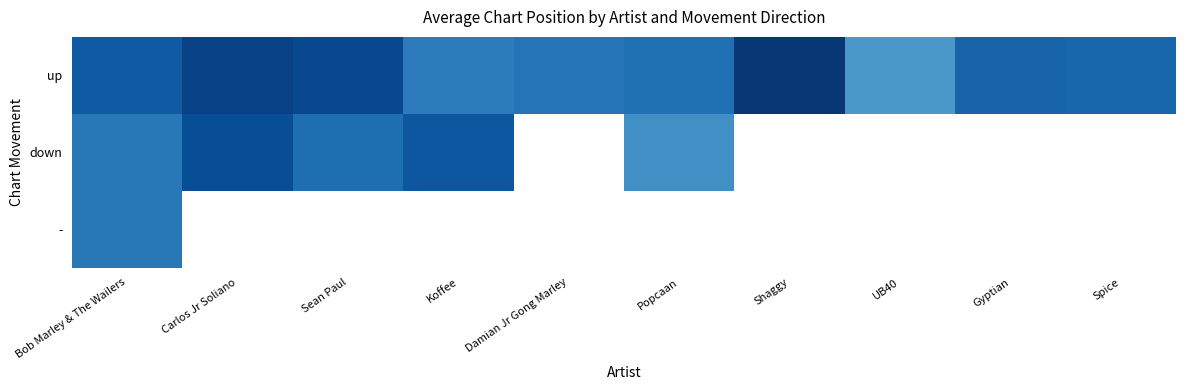

What is the sum of all up values?

8.0